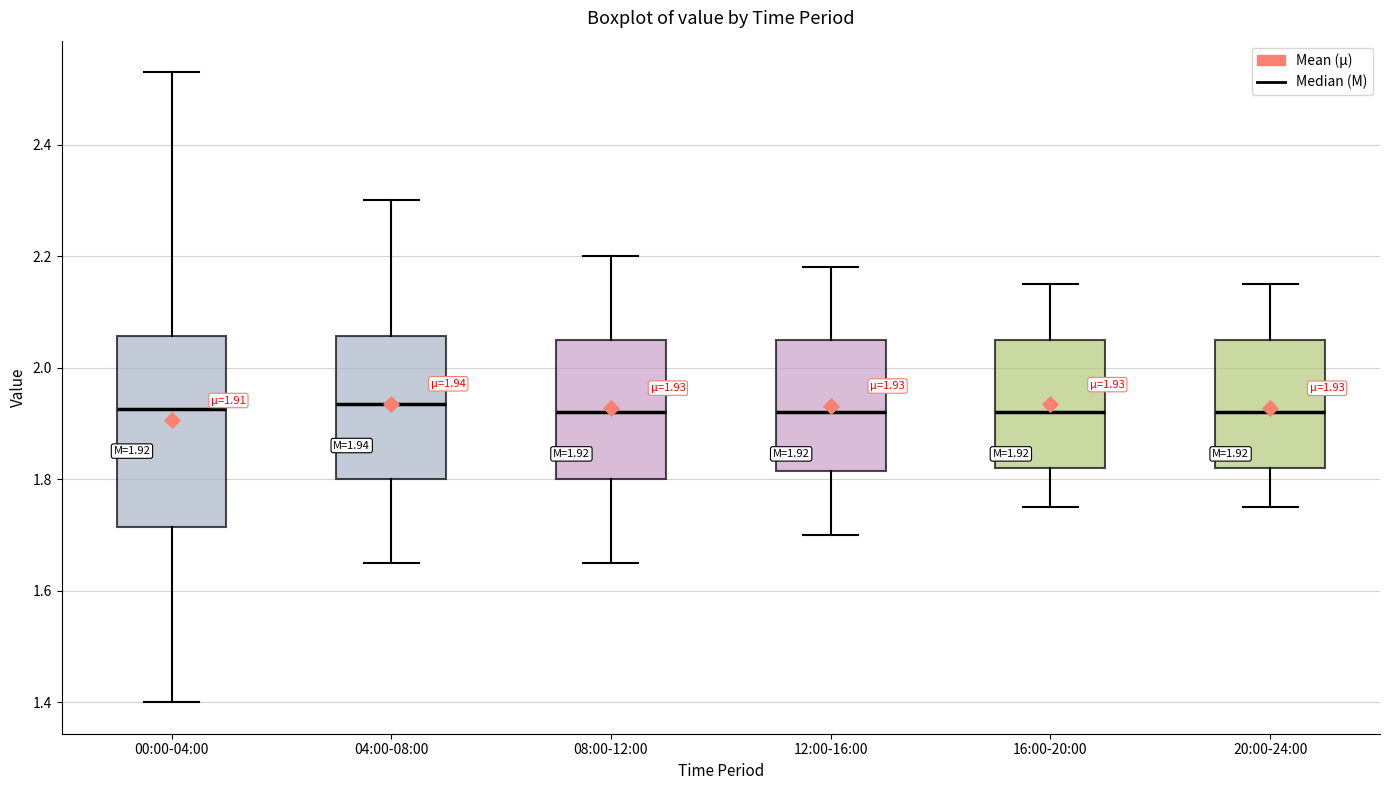

Comparing the boxes themselves (not the whiskers), which one is the tallest?

00:00-04:00